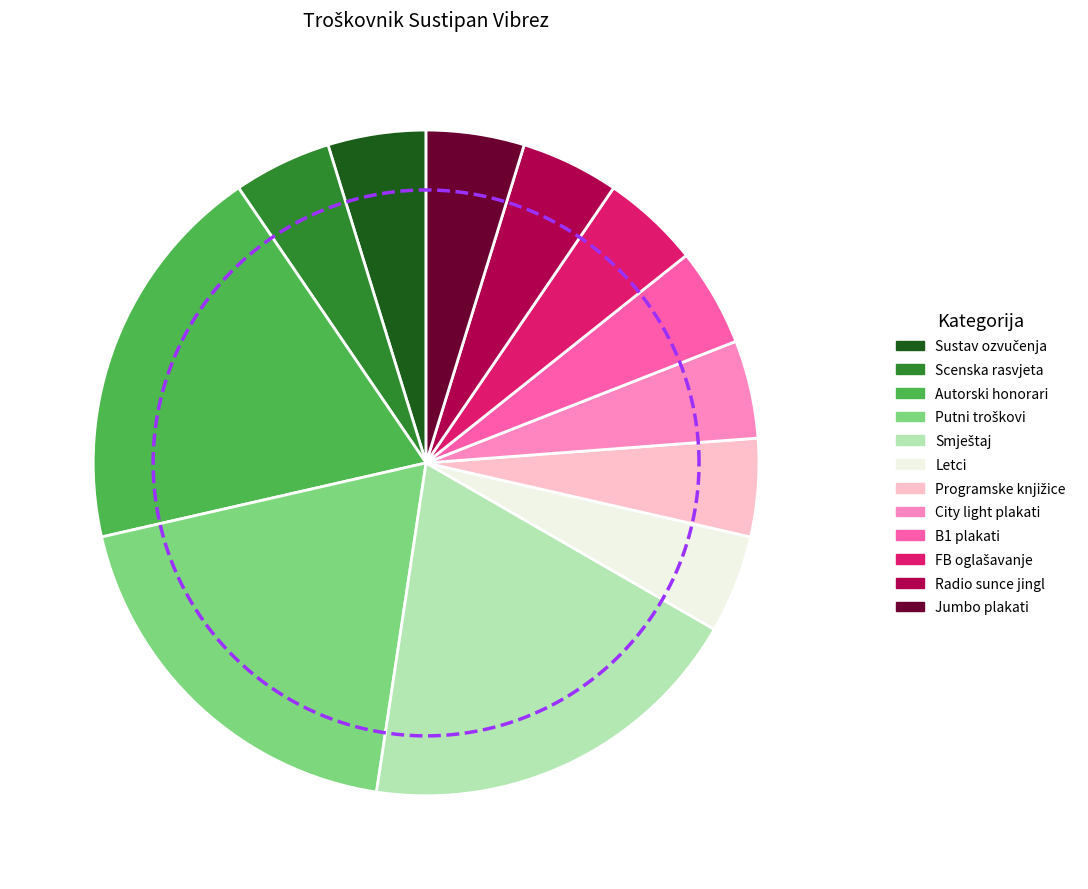

Does Scenska rasvjeta account for over 50% of the chart?

No